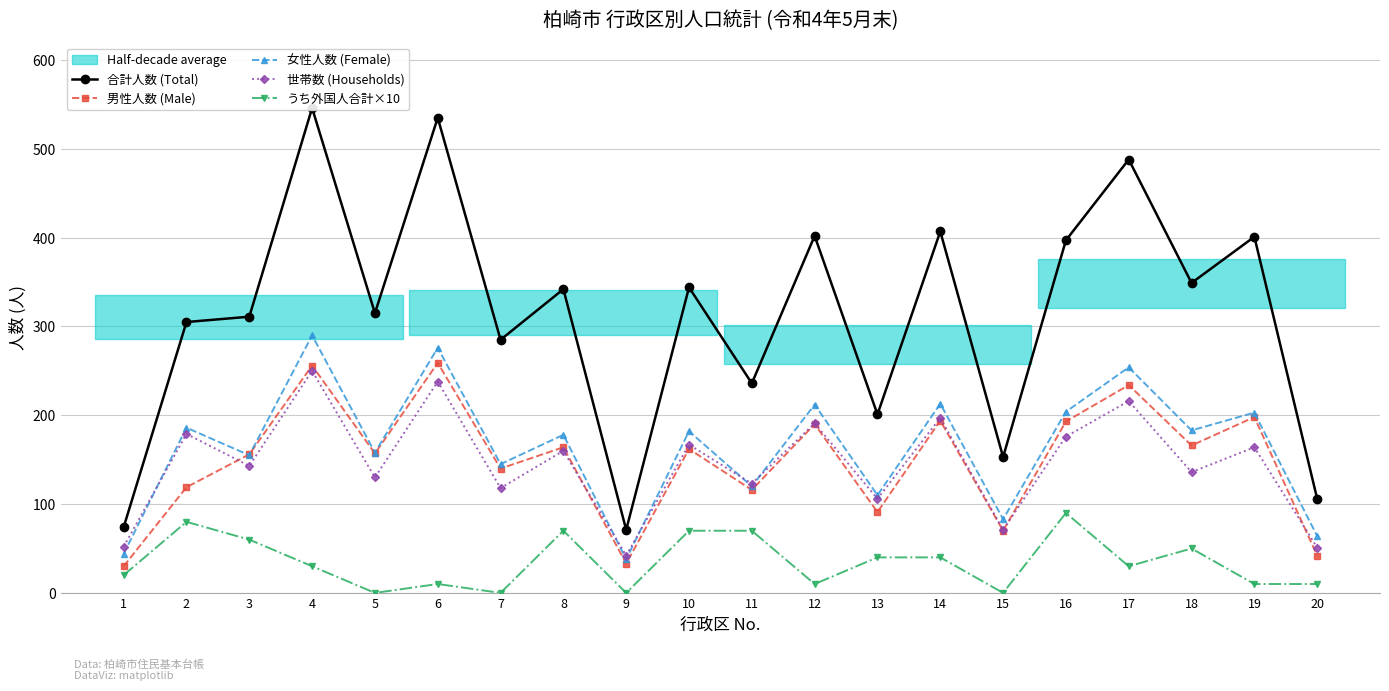

What is the approximate value of 世帯数 (Households) at 2, to the nearest 10?

180